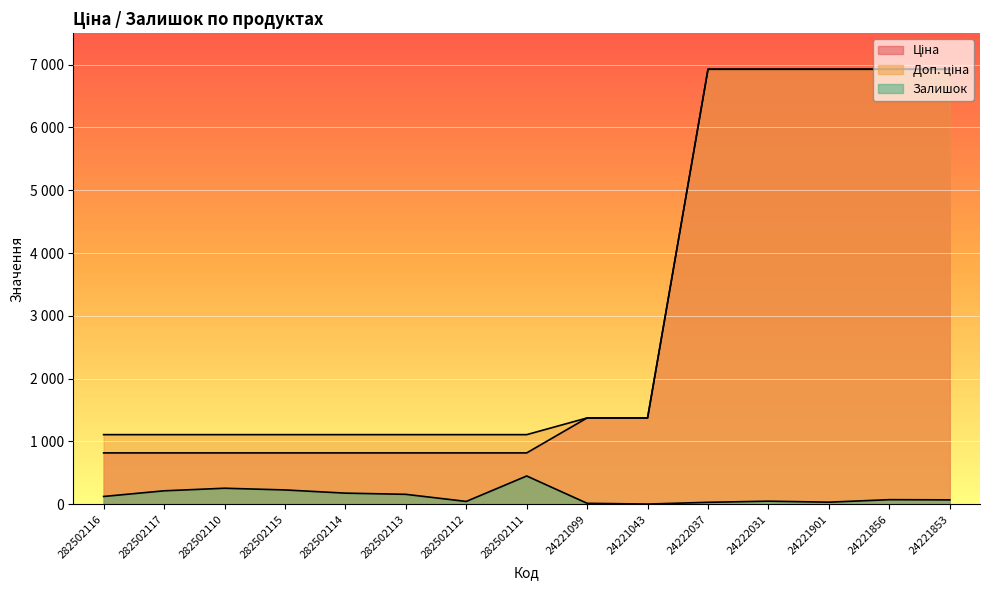

Reading left to right, list all the values displayed in this chart.

Ціна: 282502116=818.5	282502117=818.5	282502110=818.5	282502115=818.5	282502114=818.5	282502113=818.5	282502112=818.5	282502111=818.5	24221099=1375.4	24221043=1375.4	24222037=6925.7	24222031=6925.7	24221901=6925.7	24221856=6925.7	24221853=6925.7
Доп. ціна: 282502116=1109.2	282502117=1109.2	282502110=1109.2	282502115=1109.2	282502114=1109.2	282502113=1109.2	282502112=1109.2	282502111=1109.2	24221099=1375.0	24221043=1375.0	24222037=6925.7	24222031=6925.7	24221901=6925.7	24221856=6925.7	24221853=6925.7
Залишок: 282502116=125.0	282502117=215.0	282502110=256.0	282502115=229.0	282502114=178.0	282502113=159.0	282502112=46.0	282502111=451.0	24221099=16.0	24221043=4.0	24222037=32.0	24222031=50.0	24221901=34.0	24221856=74.0	24221853=71.0